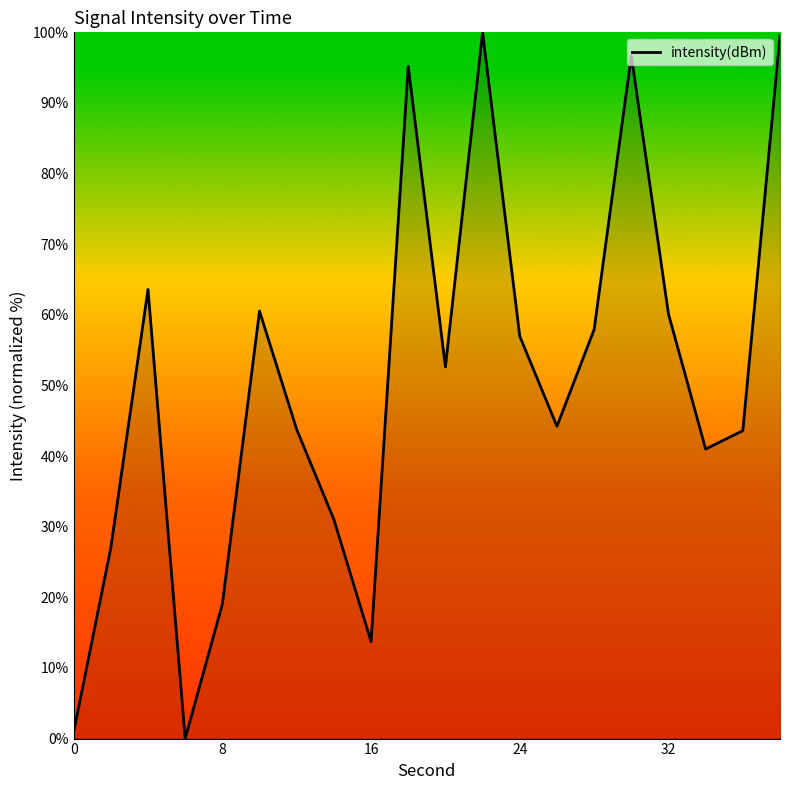

What is the greatest value displayed?

100.0